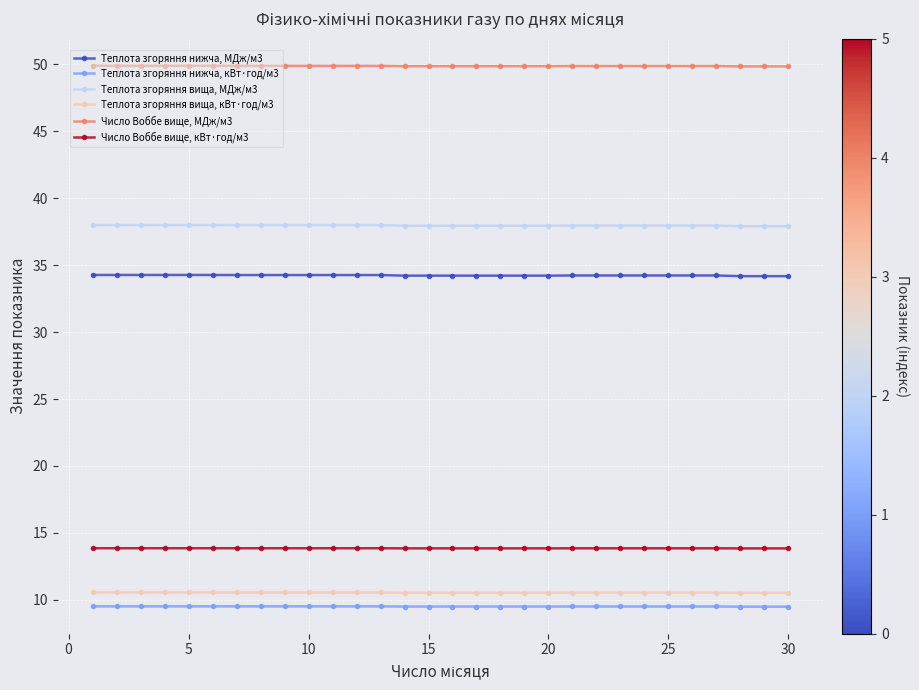

How many Теплота згоряння нижча, кВт·год/м3 values are between 9 and 10?

30